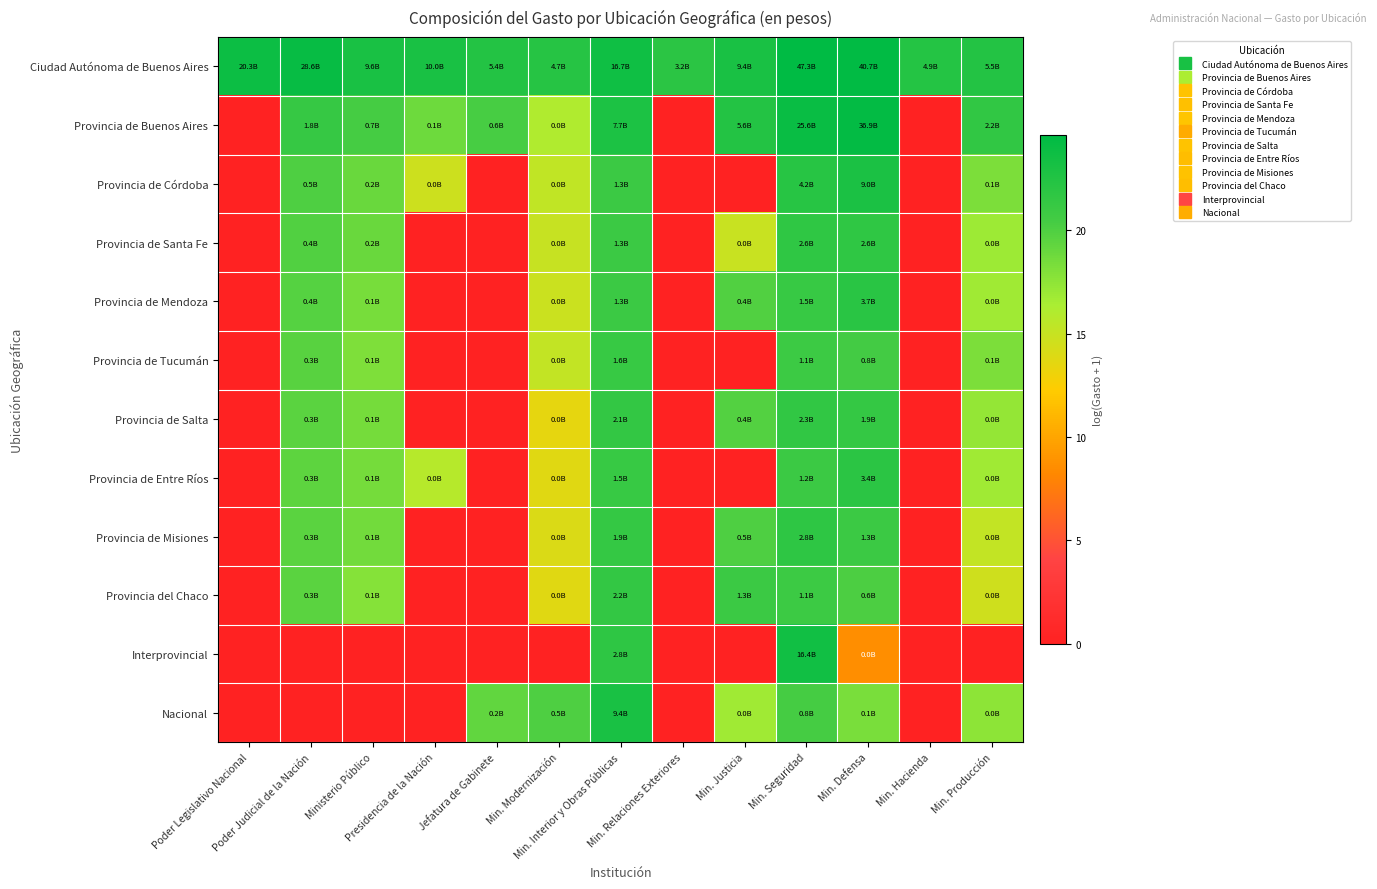

Reading left to right, transcribe all the data shown in this chart.

Ciudad Autónoma de Buenos Aires: Poder Legislativo Nacional=23.7	Poder Judicial de la Nación=24.1	Ministerio Público=23.0	Presidencia de la Nación=23.0	Jefatura de Gabinete=22.4	Min. Modernización=22.3	Min. Interior y Obras Públicas=23.5	Min. Relaciones Exteriores=21.9	Min. Justicia=23.0	Min. Seguridad=24.6	Min. Defensa=24.4	Min. Hacienda=22.3	Min. Producción=22.4
Provincia de Buenos Aires: Poder Legislativo Nacional=0.0	Poder Judicial de la Nación=21.3	Ministerio Público=20.4	Presidencia de la Nación=18.8	Jefatura de Gabinete=20.3	Min. Modernización=16.1	Min. Interior y Obras Públicas=22.8	Min. Relaciones Exteriores=0.0	Min. Justicia=22.4	Min. Seguridad=24.0	Min. Defensa=24.3	Min. Hacienda=0.0	Min. Producción=21.5
Provincia de Córdoba: Poder Legislativo Nacional=0.0	Poder Judicial de la Nación=20.0	Ministerio Público=18.9	Presidencia de la Nación=14.7	Jefatura de Gabinete=0.0	Min. Modernización=15.3	Min. Interior y Obras Públicas=21.0	Min. Relaciones Exteriores=0.0	Min. Justicia=0.0	Min. Seguridad=22.2	Min. Defensa=22.9	Min. Hacienda=0.0	Min. Producción=18.2
Provincia de Santa Fe: Poder Legislativo Nacional=0.0	Poder Judicial de la Nación=19.9	Ministerio Público=19.0	Presidencia de la Nación=0.0	Jefatura de Gabinete=0.0	Min. Modernización=15.0	Min. Interior y Obras Públicas=21.0	Min. Relaciones Exteriores=0.0	Min. Justicia=14.9	Min. Seguridad=21.7	Min. Defensa=21.7	Min. Hacienda=0.0	Min. Producción=16.8
Provincia de Mendoza: Poder Legislativo Nacional=0.0	Poder Judicial de la Nación=19.8	Ministerio Público=18.4	Presidencia de la Nación=0.0	Jefatura de Gabinete=0.0	Min. Modernización=14.9	Min. Interior y Obras Públicas=21.0	Min. Relaciones Exteriores=0.0	Min. Justicia=19.9	Min. Seguridad=21.1	Min. Defensa=22.0	Min. Hacienda=0.0	Min. Producción=16.7
Provincia de Tucumán: Poder Legislativo Nacional=0.0	Poder Judicial de la Nación=19.7	Ministerio Público=18.1	Presidencia de la Nación=0.0	Jefatura de Gabinete=0.0	Min. Modernización=15.3	Min. Interior y Obras Públicas=21.2	Min. Relaciones Exteriores=0.0	Min. Justicia=0.0	Min. Seguridad=20.9	Min. Defensa=20.5	Min. Hacienda=0.0	Min. Producción=18.2
Provincia de Salta: Poder Legislativo Nacional=0.0	Poder Judicial de la Nación=19.6	Ministerio Público=18.4	Presidencia de la Nación=0.0	Jefatura de Gabinete=0.0	Min. Modernización=13.5	Min. Interior y Obras Públicas=21.5	Min. Relaciones Exteriores=0.0	Min. Justicia=19.9	Min. Seguridad=21.5	Min. Defensa=21.3	Min. Hacienda=0.0	Min. Producción=17.2
Provincia de Entre Ríos: Poder Legislativo Nacional=0.0	Poder Judicial de la Nación=19.5	Ministerio Público=18.5	Presidencia de la Nación=15.8	Jefatura de Gabinete=0.0	Min. Modernización=13.7	Min. Interior y Obras Públicas=21.2	Min. Relaciones Exteriores=0.0	Min. Justicia=0.0	Min. Seguridad=20.9	Min. Defensa=21.9	Min. Hacienda=0.0	Min. Producción=16.8
Provincia de Misiones: Poder Legislativo Nacional=0.0	Poder Judicial de la Nación=19.6	Ministerio Público=18.6	Presidencia de la Nación=0.0	Jefatura de Gabinete=0.0	Min. Modernización=14.1	Min. Interior y Obras Públicas=21.4	Min. Relaciones Exteriores=0.0	Min. Justicia=20.1	Min. Seguridad=21.8	Min. Defensa=21.0	Min. Hacienda=0.0	Min. Producción=15.2
Provincia del Chaco: Poder Legislativo Nacional=0.0	Poder Judicial de la Nación=19.5	Ministerio Público=17.8	Presidencia de la Nación=0.0	Jefatura de Gabinete=0.0	Min. Modernización=13.8	Min. Interior y Obras Públicas=21.5	Min. Relaciones Exteriores=0.0	Min. Justicia=21.0	Min. Seguridad=20.9	Min. Defensa=20.1	Min. Hacienda=0.0	Min. Producción=14.7
Interprovincial: Poder Legislativo Nacional=0.0	Poder Judicial de la Nación=0.0	Ministerio Público=0.0	Presidencia de la Nación=0.0	Jefatura de Gabinete=0.0	Min. Modernización=0.0	Min. Interior y Obras Públicas=21.7	Min. Relaciones Exteriores=0.0	Min. Justicia=0.0	Min. Seguridad=23.5	Min. Defensa=8.6	Min. Hacienda=0.0	Min. Producción=0.0
Nacional: Poder Legislativo Nacional=0.0	Poder Judicial de la Nación=0.0	Ministerio Público=0.0	Presidencia de la Nación=0.0	Jefatura de Gabinete=19.2	Min. Modernización=20.0	Min. Interior y Obras Públicas=23.0	Min. Relaciones Exteriores=0.0	Min. Justicia=16.7	Min. Seguridad=20.4	Min. Defensa=18.3	Min. Hacienda=0.0	Min. Producción=17.5